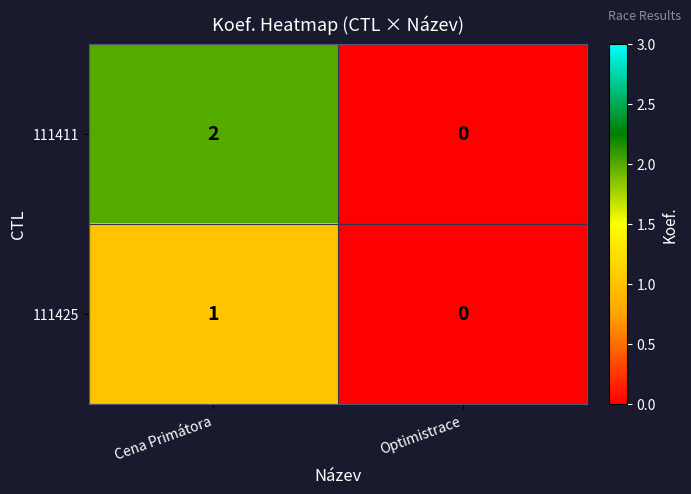

Count the number of categories in the chart.

2